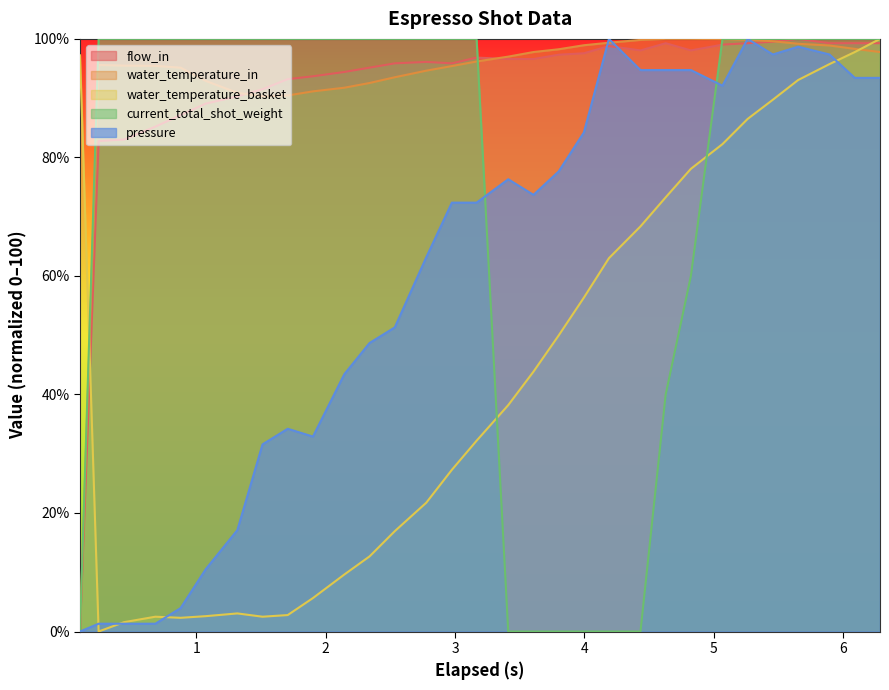

What position from the left is 2.339?

12